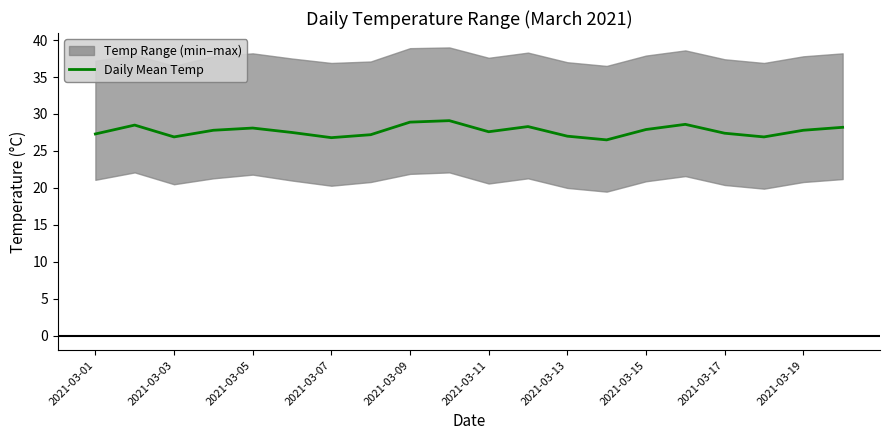

The value of Daily Mean Temp at 2021-03-05 is 28.1. True or false?

True